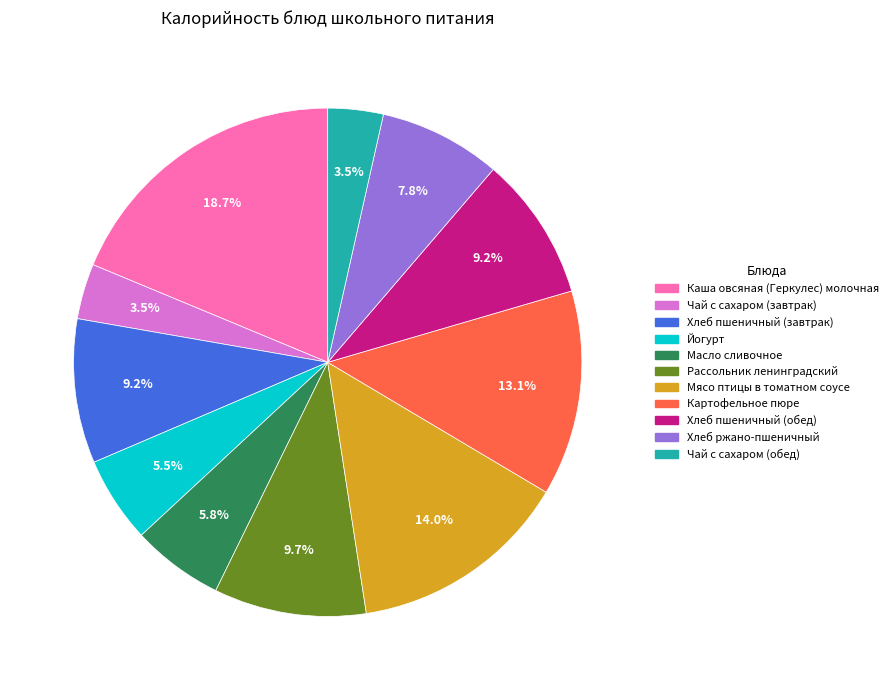

Combined, do Хлеб пшеничный (завтрак) and Хлеб ржано-пшеничный account for over 50%?

No